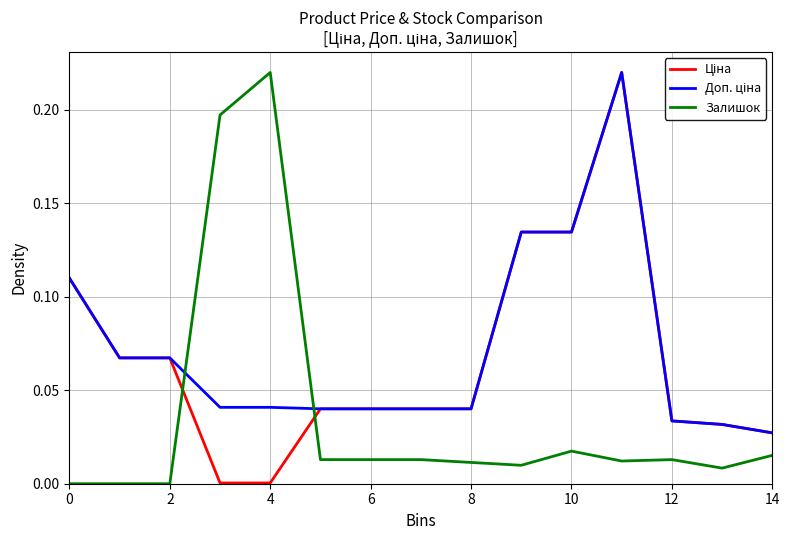

List the series in order of their peak value, highest first.

Ціна, Доп. ціна, Залишок